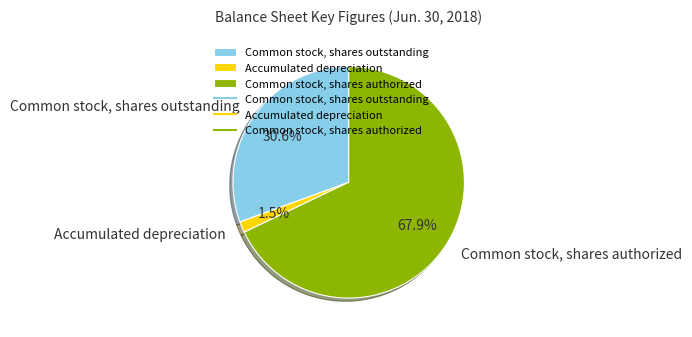

Is there a majority slice in this chart?

Yes